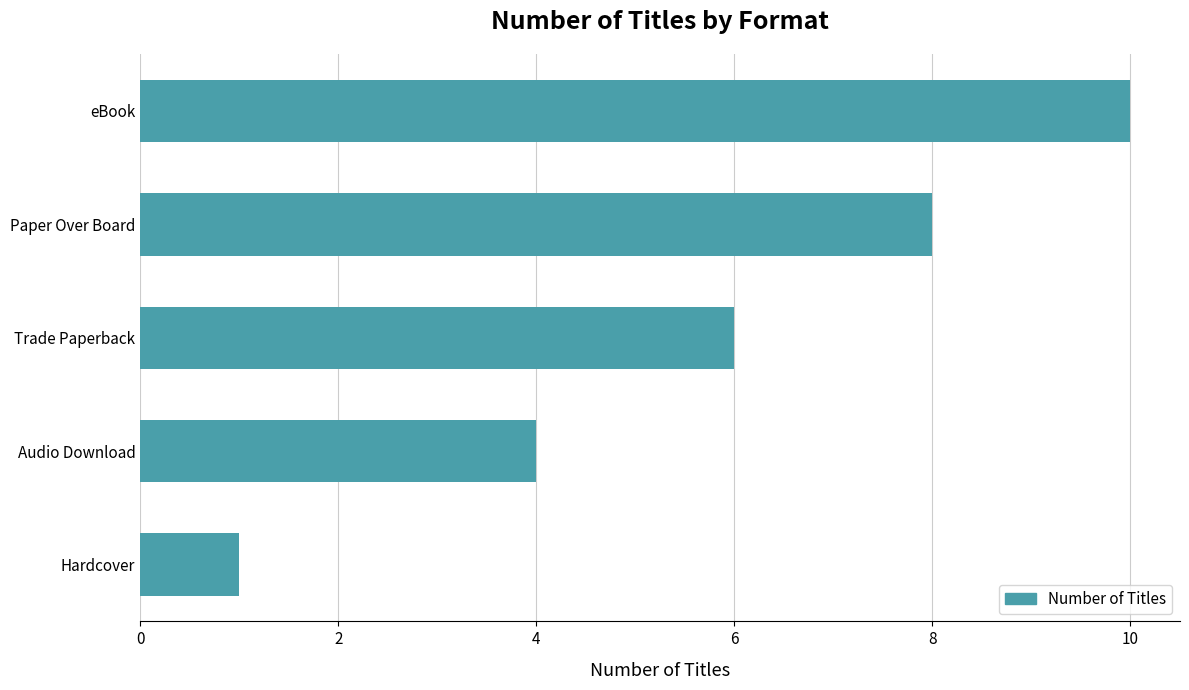

What is the sum of all values?

29